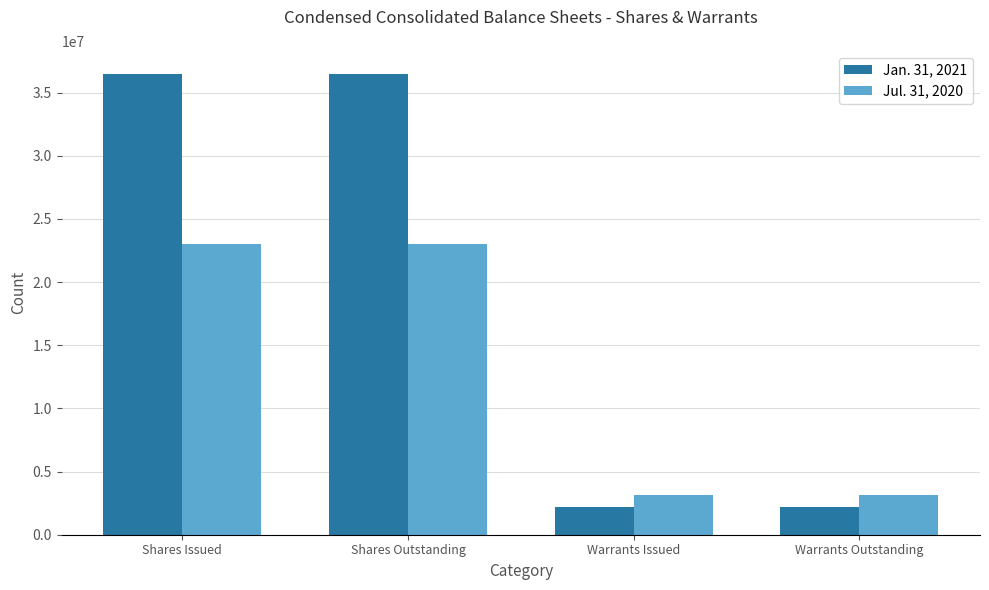

What is the approximate value of Jul. 31, 2020 at Shares Issued?

23054474